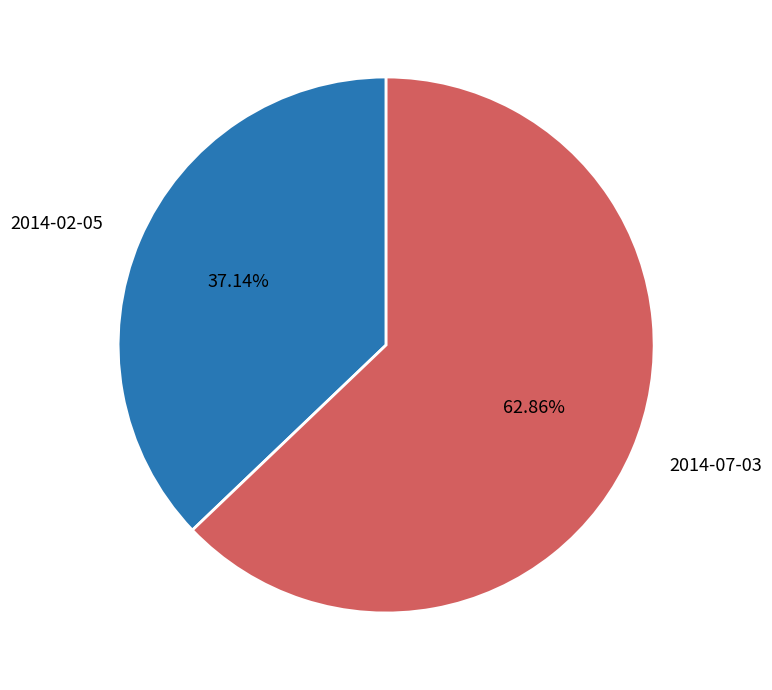

The 2014-07-03 slice represents 74% of the pie. True or false?

False